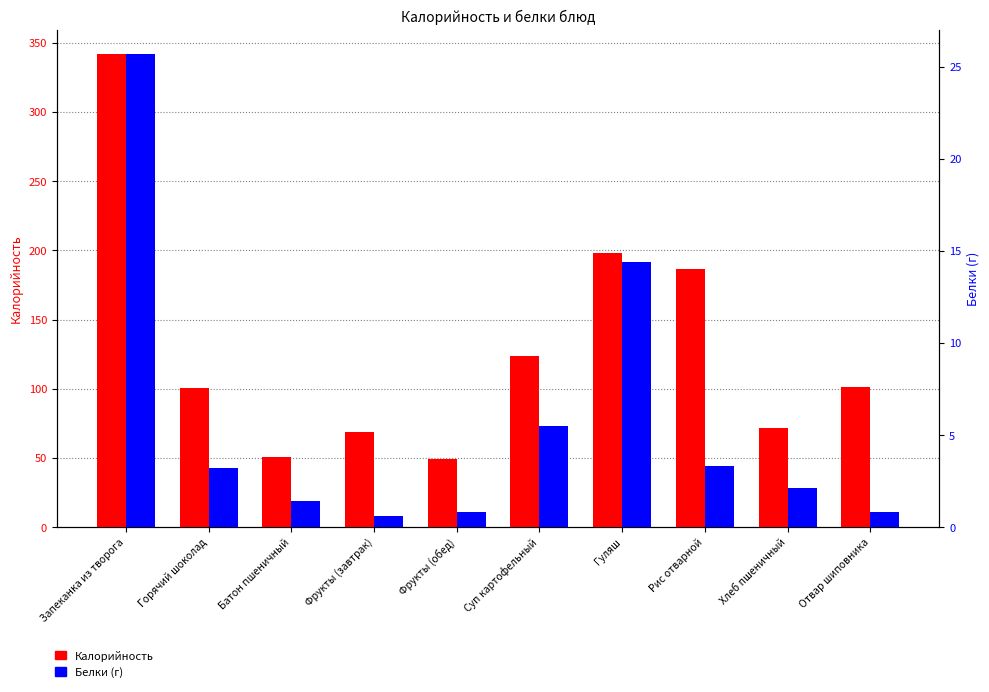

What is the approximate value of Калорийность at Рис отварной?

186.4